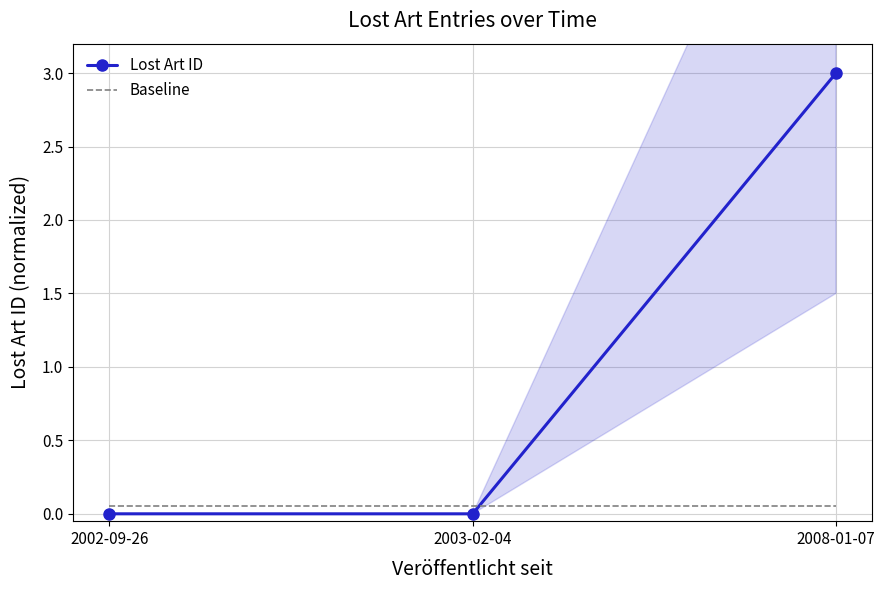

What is the sum of the Lost Art ID values at 2008-01-07 and 2003-02-04?

3.0